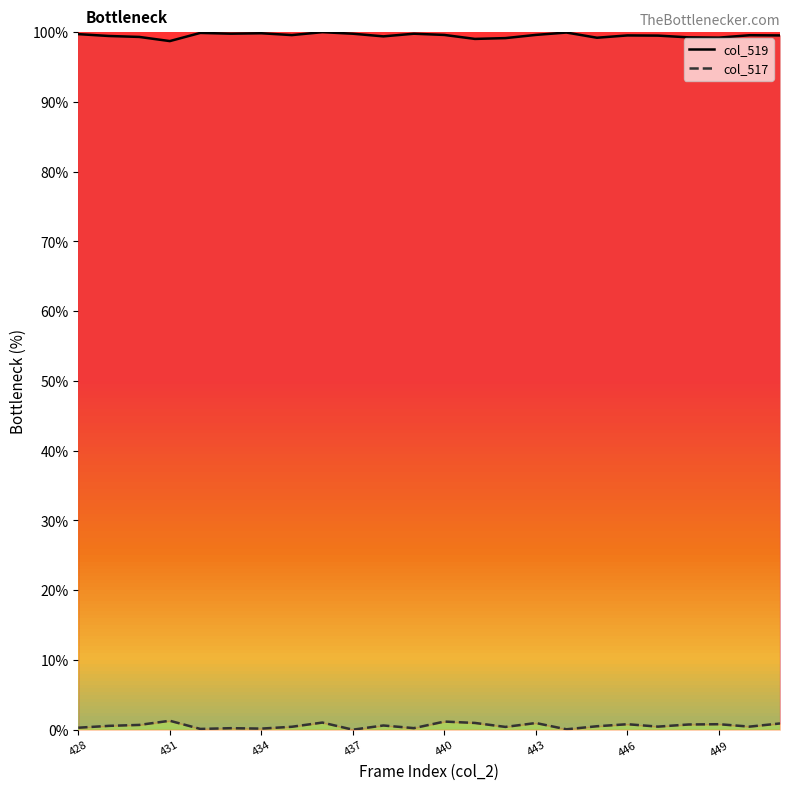

What are all the series names shown in the legend?

col_519, col_517